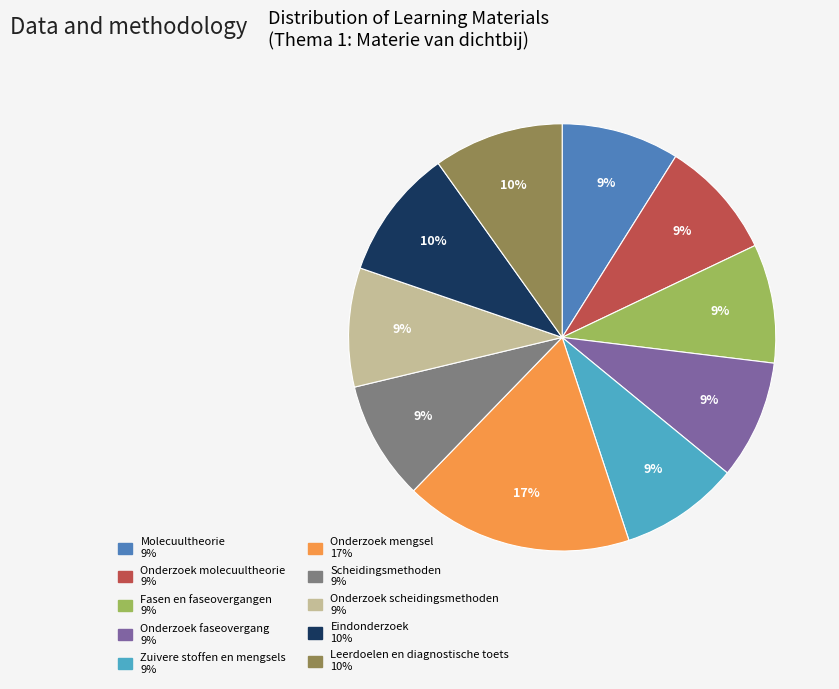

Does any single category account for the majority?

No